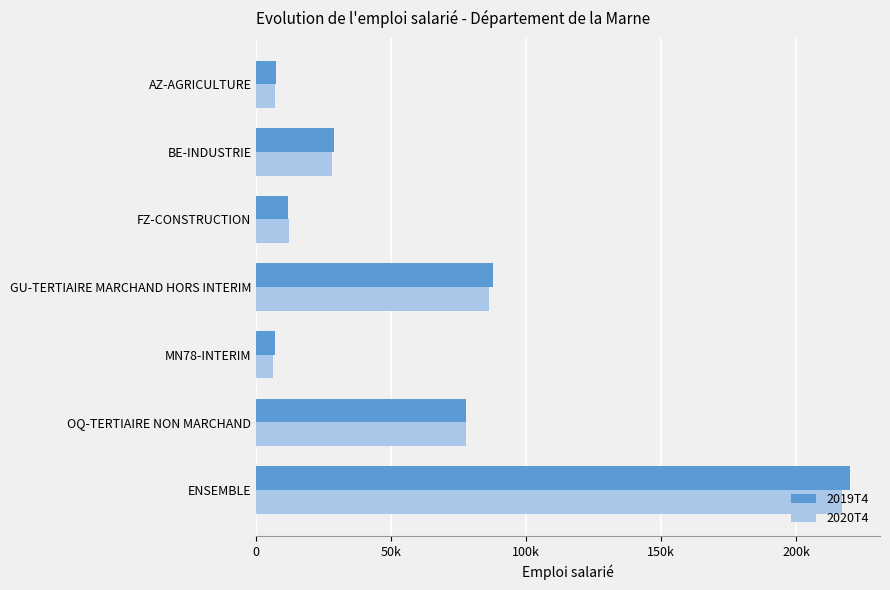

List the series in order of their overall mean, highest first.

2019T4, 2020T4